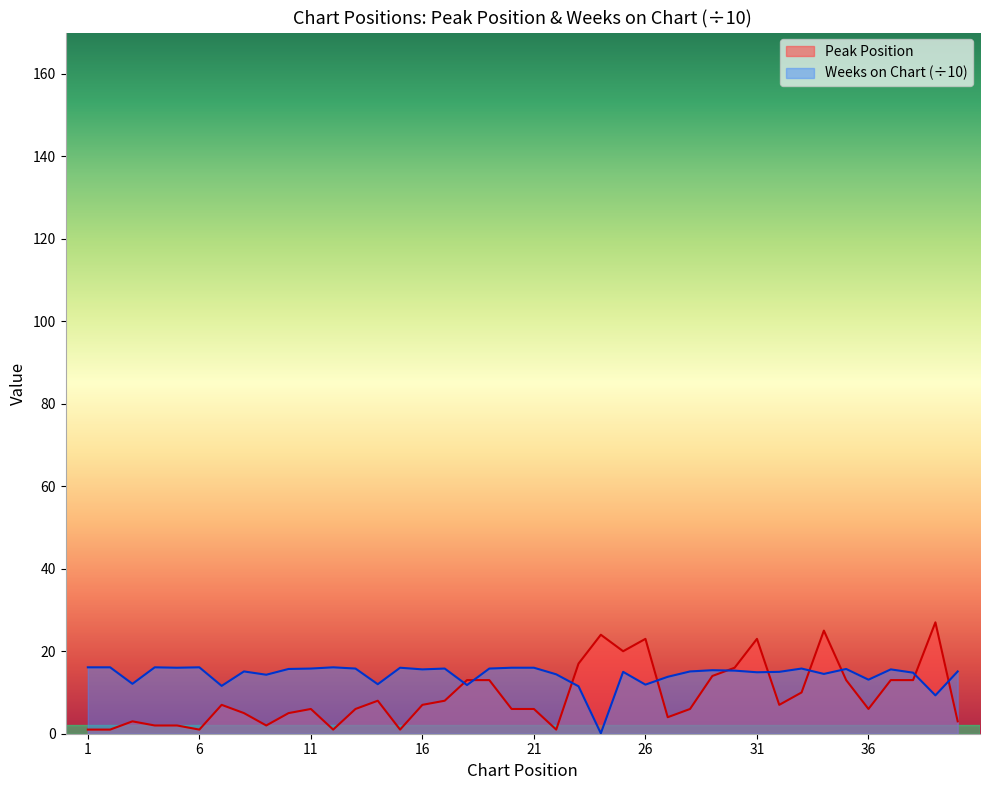

Where is Peak Position nearest to the value 14?

29